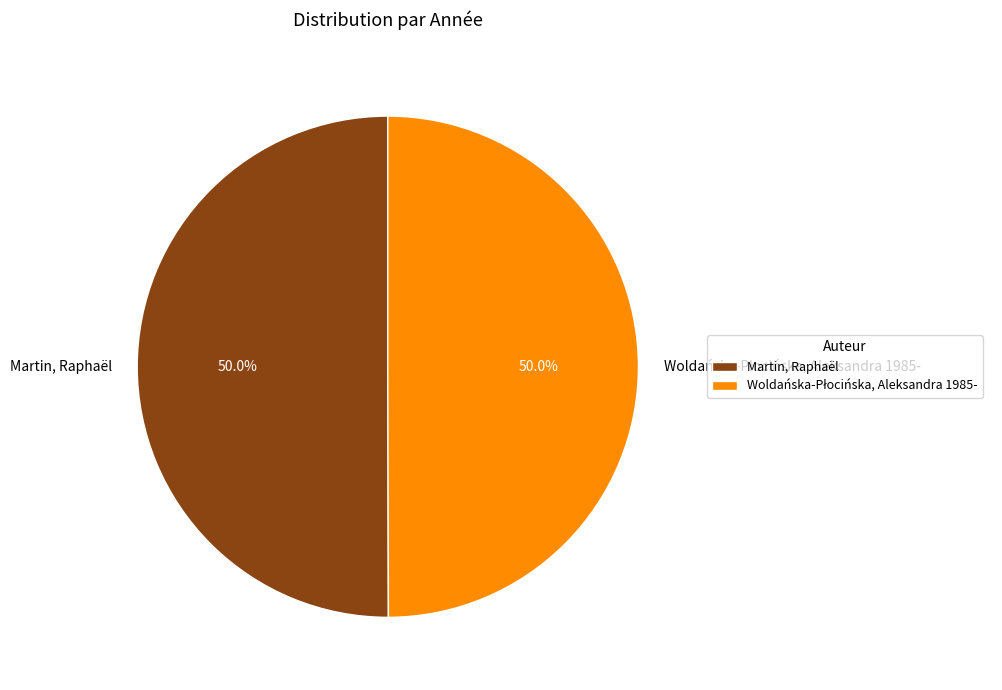

Combined, what portion of the pie is Woldańska-Płocińska, Aleksandra 1985- and Martin, Raphaël?

100.0%